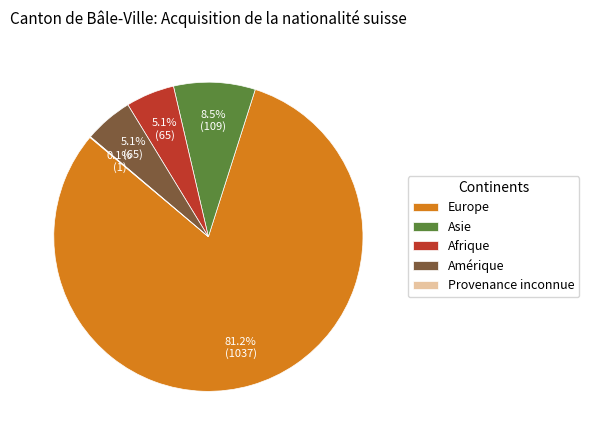

What is the largest slice in the pie chart?

Europe